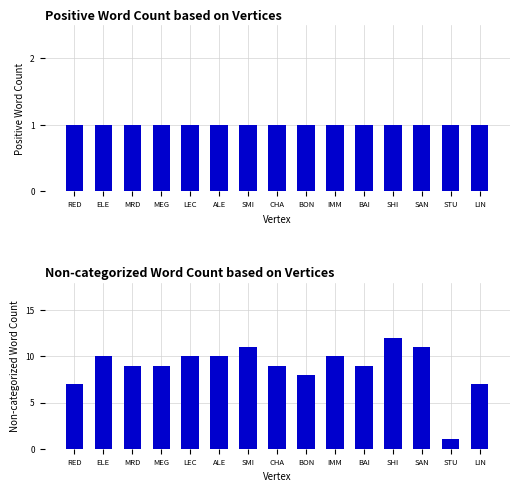

What is the smallest value displayed?

1